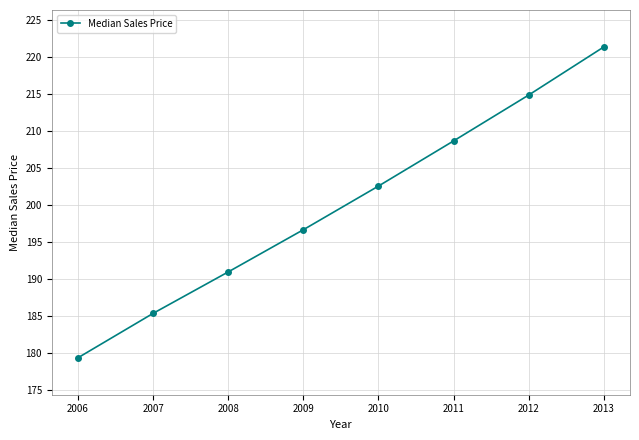

What is the minimum value shown in the chart?

179.4